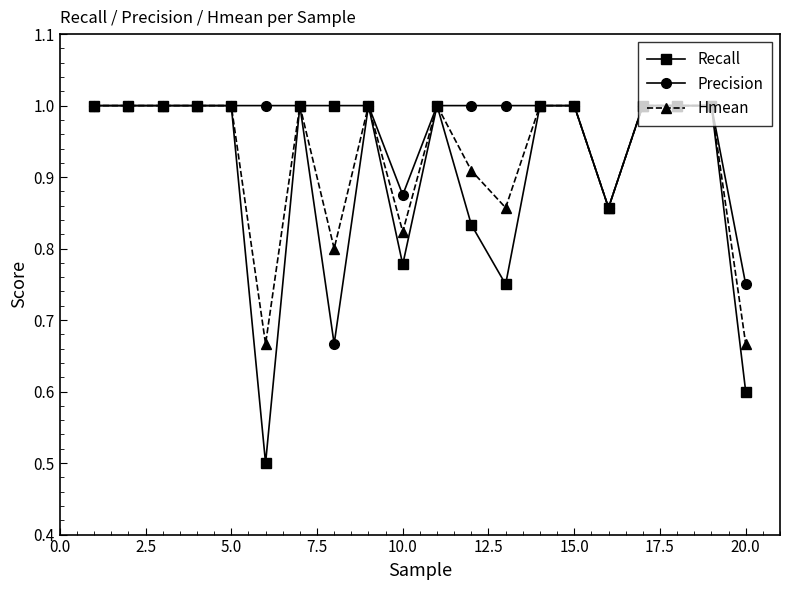

True or false: Precision has more than 0 points higher than both neighbors.

True